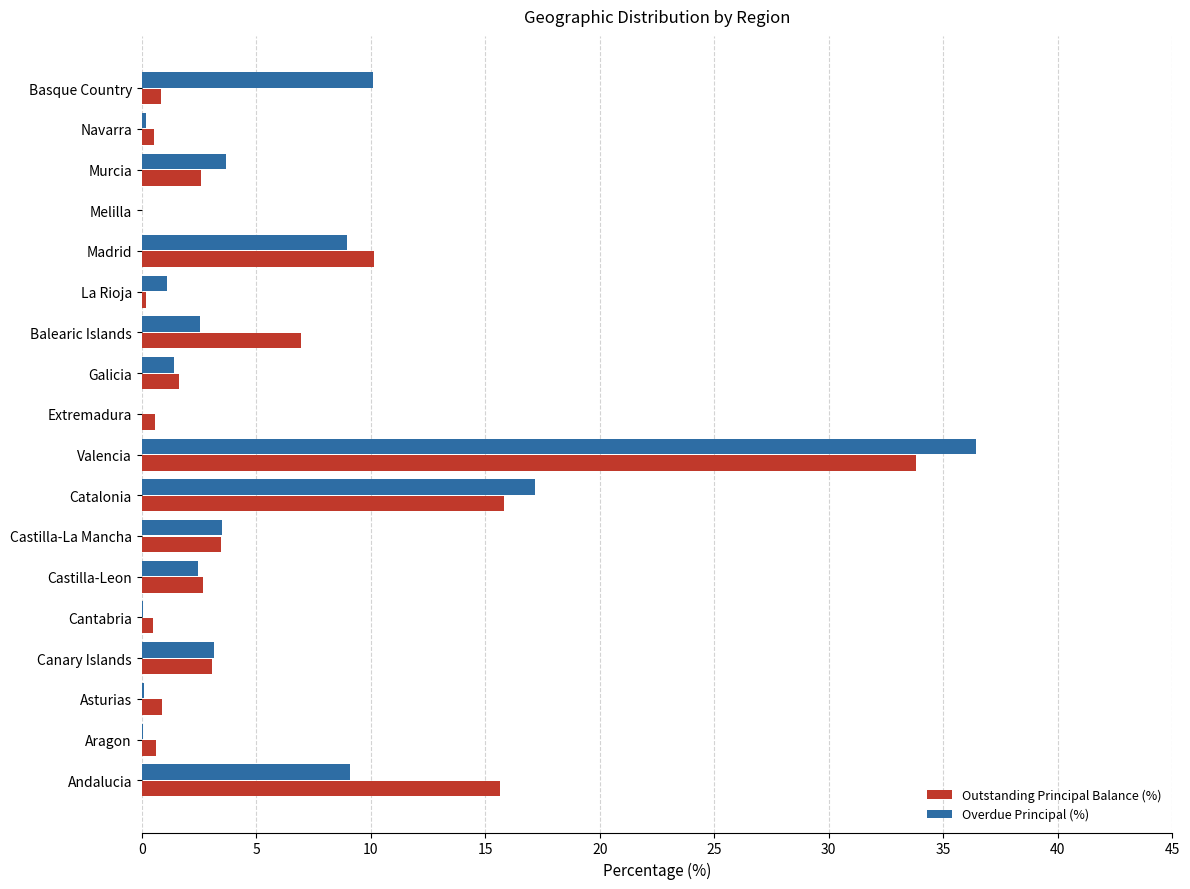

At which category is the sum across all series the highest?

Valencia